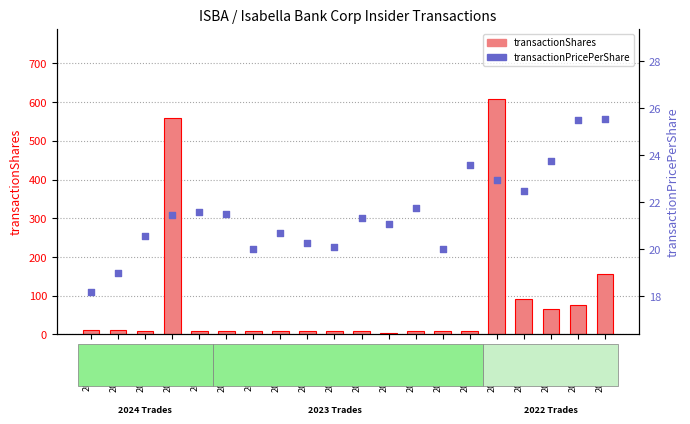

Which series reaches the minimum Y coordinate?

transactionShares